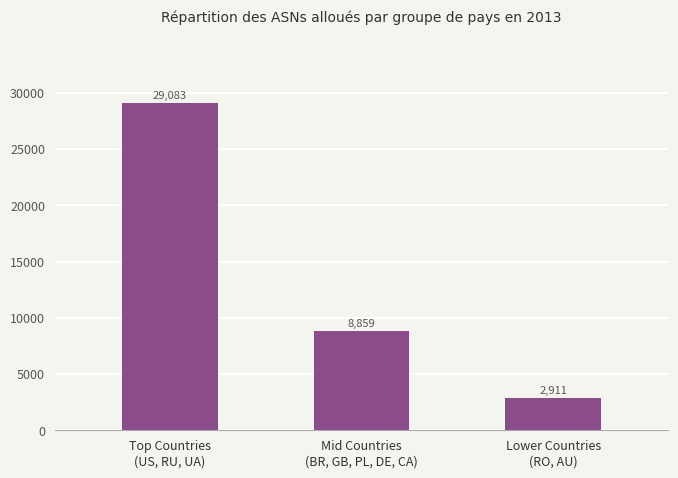

How many data points are less than 8859?

1